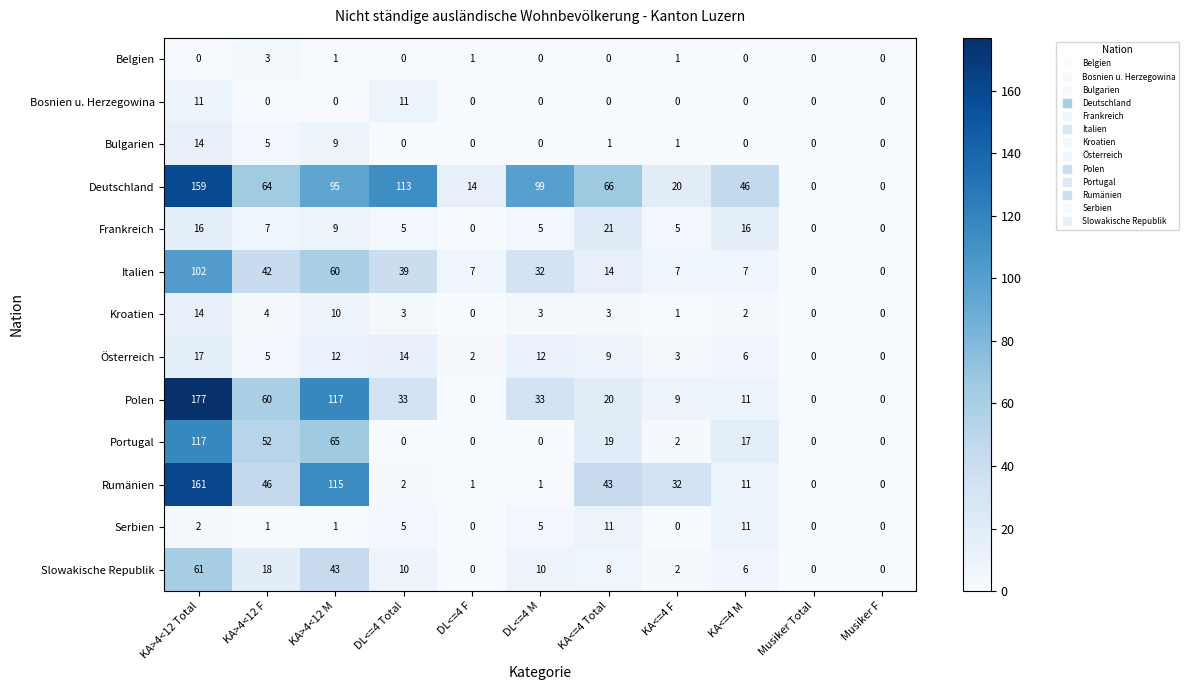

Which label corresponds to the largest value in the chart?

KA>4<12 Total